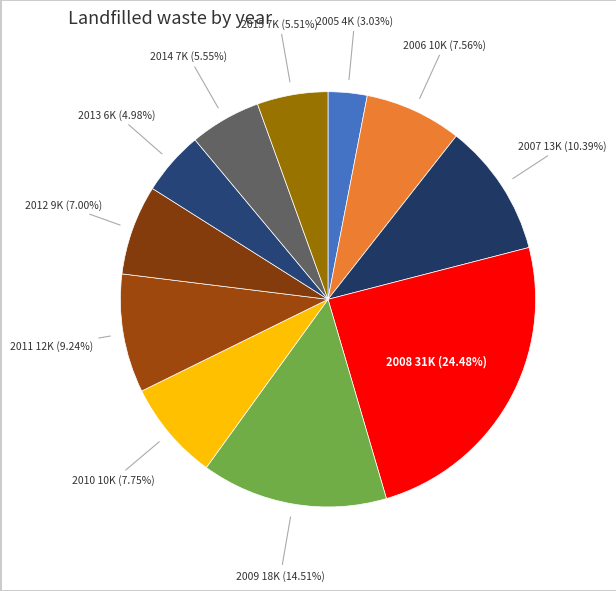

To the nearest percent, what portion does 2014 represent?

6%